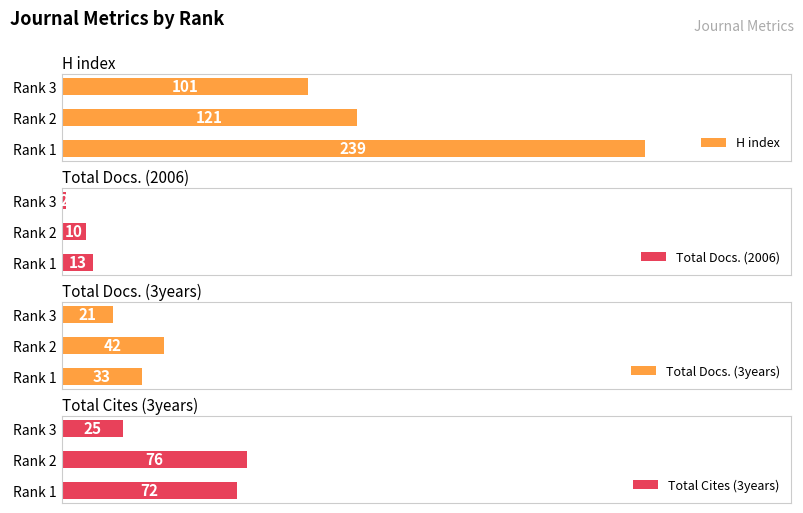

Rank the categories by H index value from lowest to highest.

Rank 3, Rank 2, Rank 1